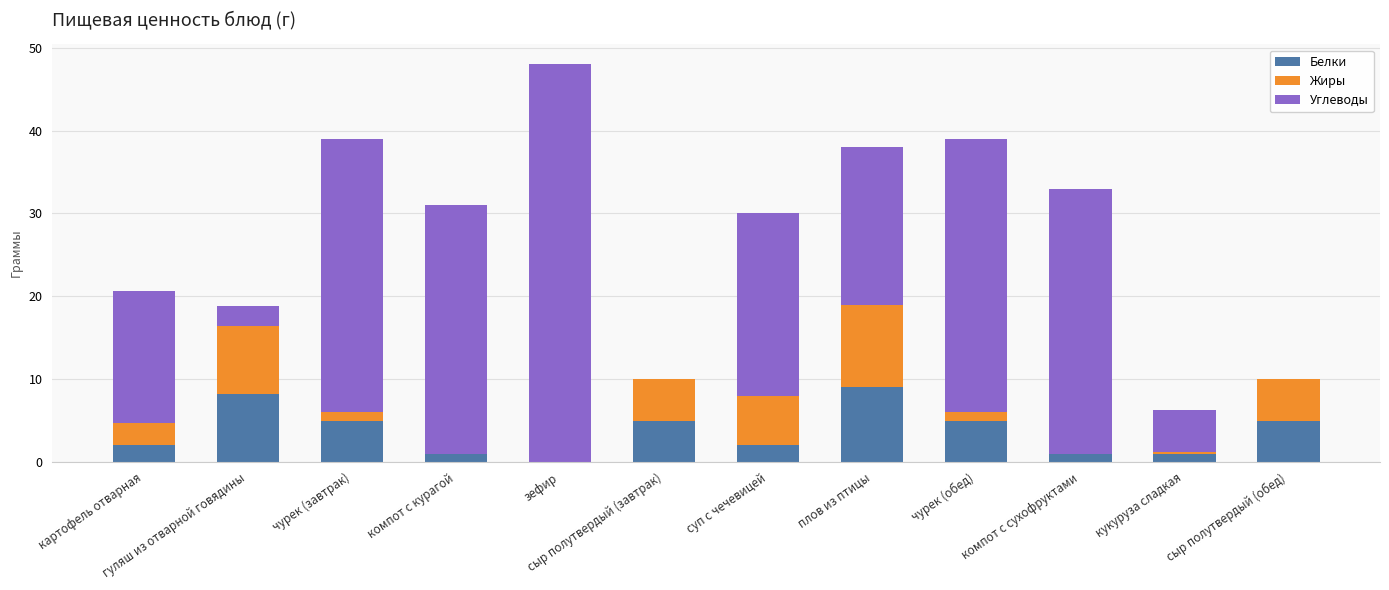

What is the total value across all series at плов из птицы?

38.0